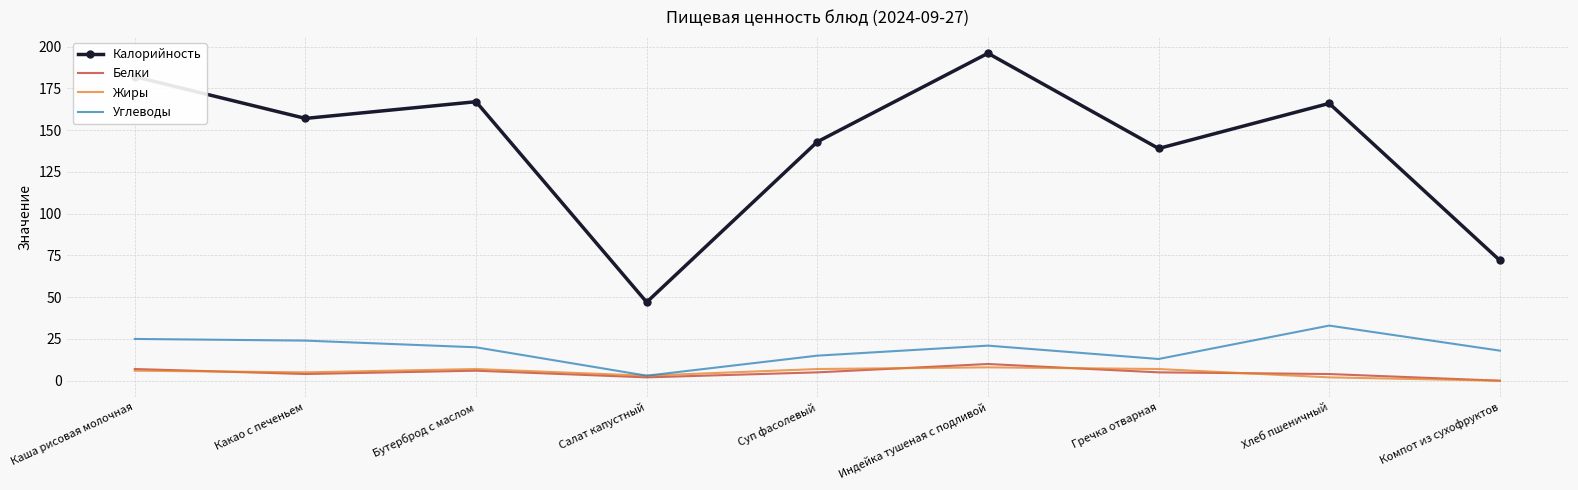

Which series has the largest total across all categories?

Калорийность